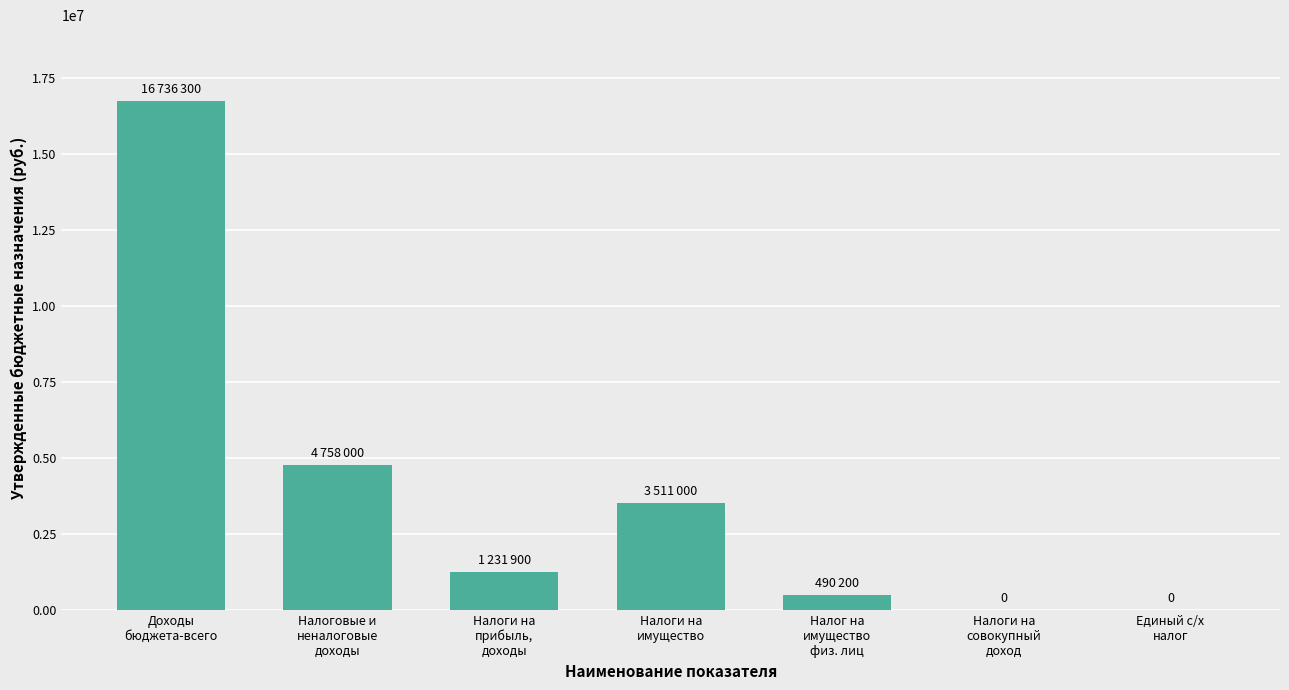

Is it true that the value at Доходы
бюджета-всего is 11325569?

False